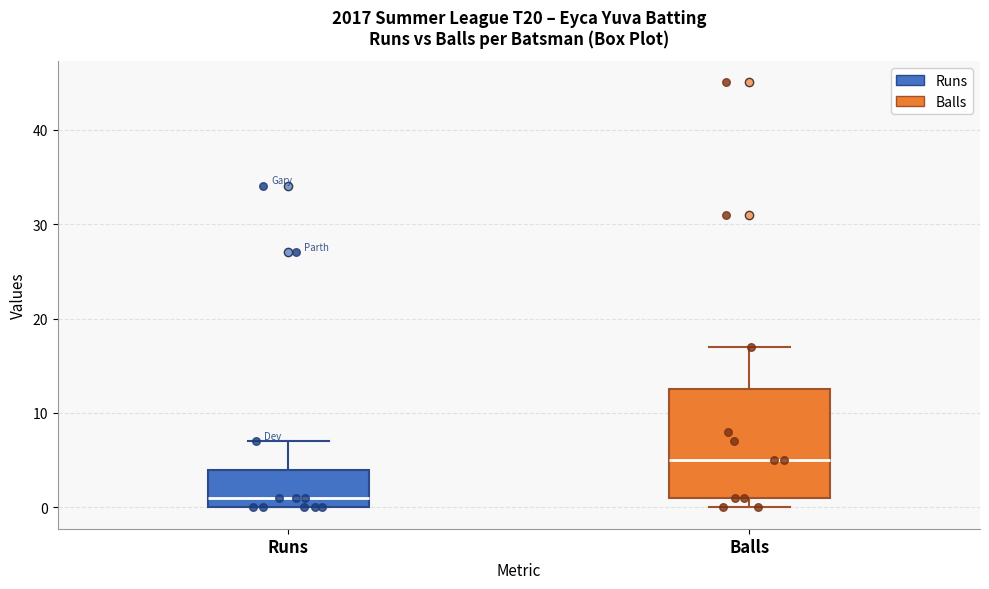

Which box is the tallest, from its lower edge to its upper edge?

Balls